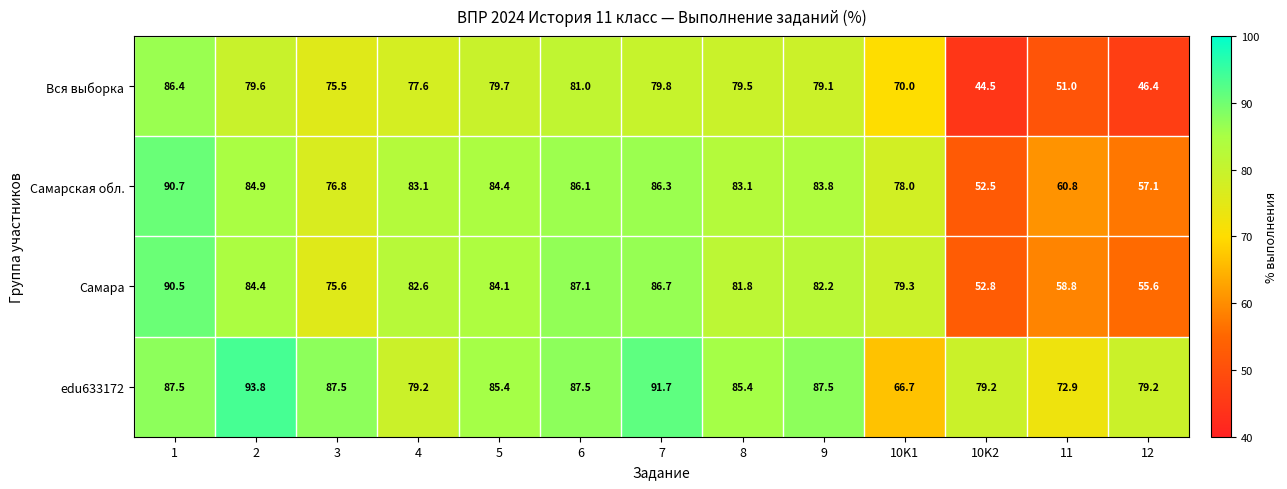

What is the difference between the Самарская обл. values at 3 and 12?

19.7